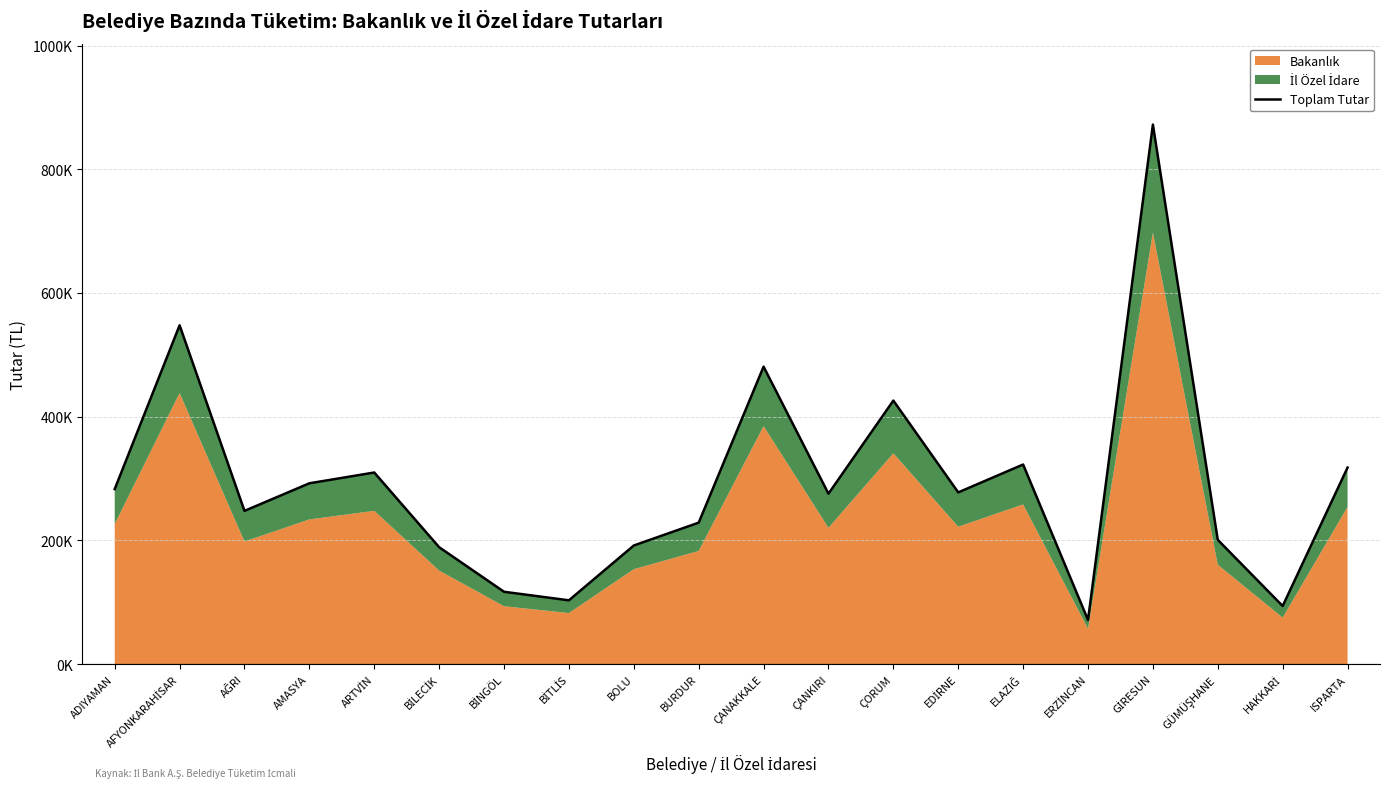

What is the smallest value displayed?

71227.4